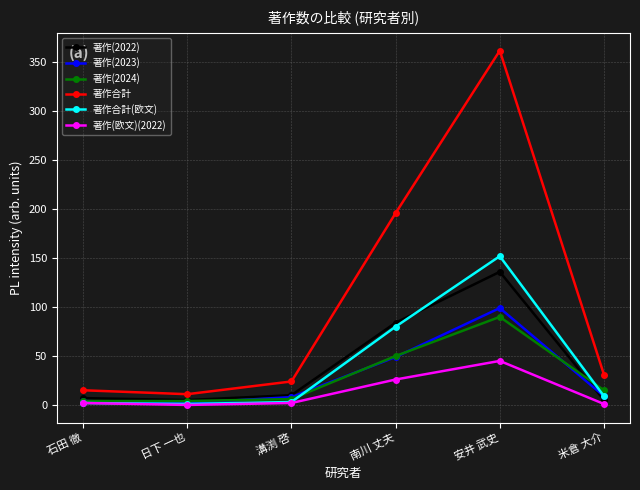

What is the label of the 2nd point from the right?

安井 武史